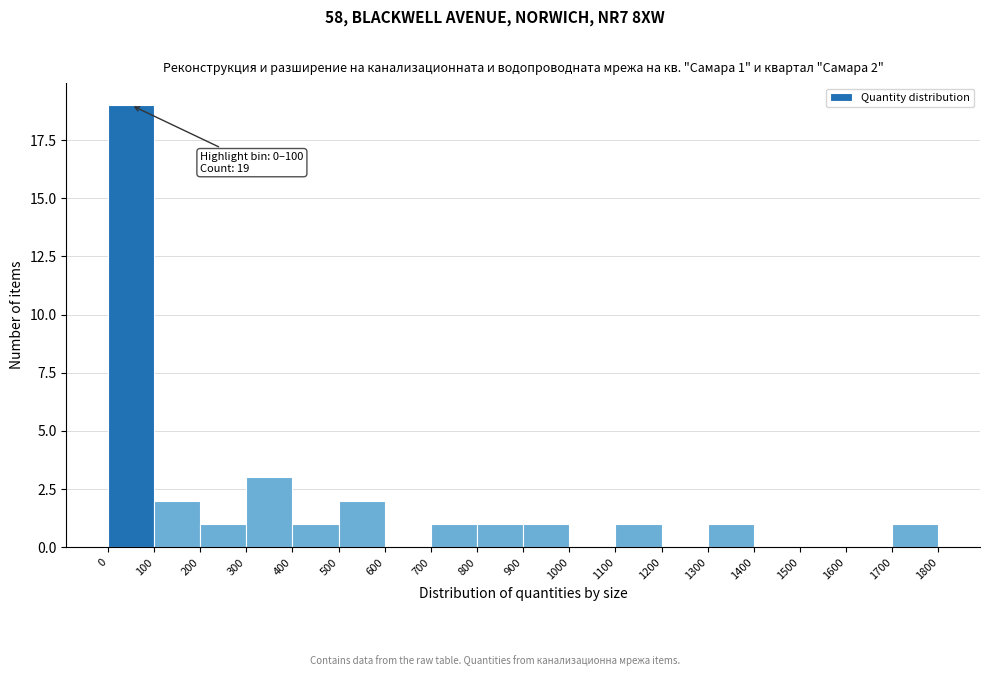

Over which range of the x-axis is the bar tallest?

0 to 100